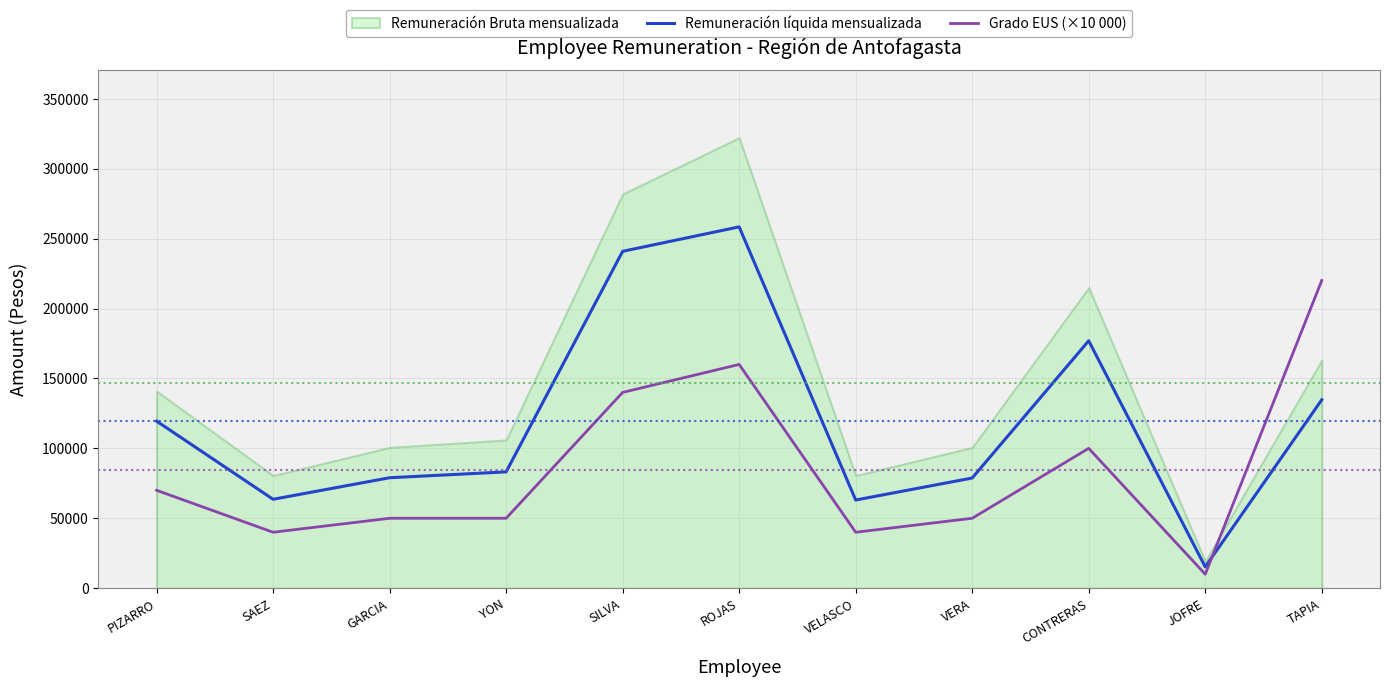

Read the Grado EUS (×10 000) value at PIZARRO, to the nearest 100.

70000